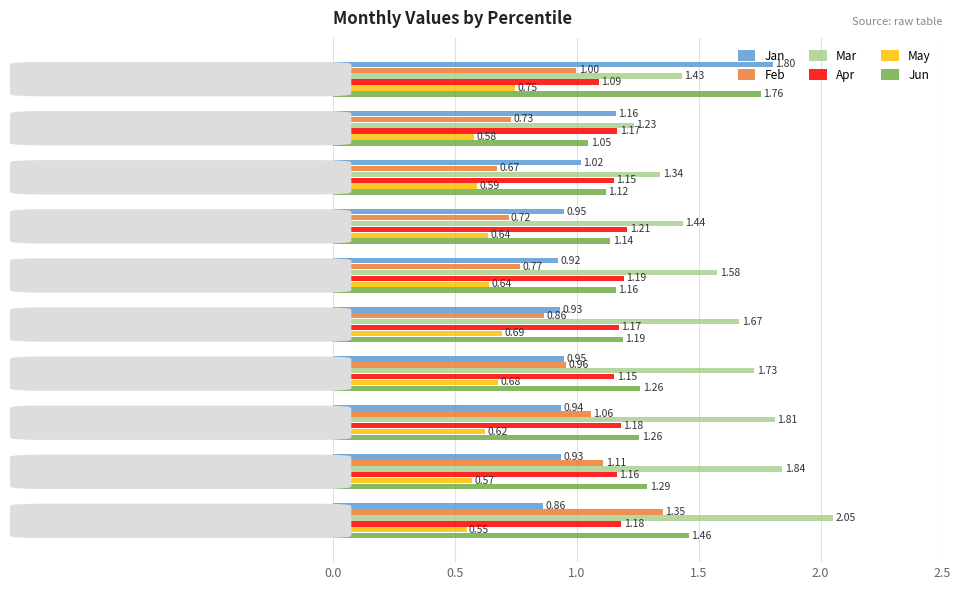

Which series changed the most between   pct25 and   pct65?

Mar